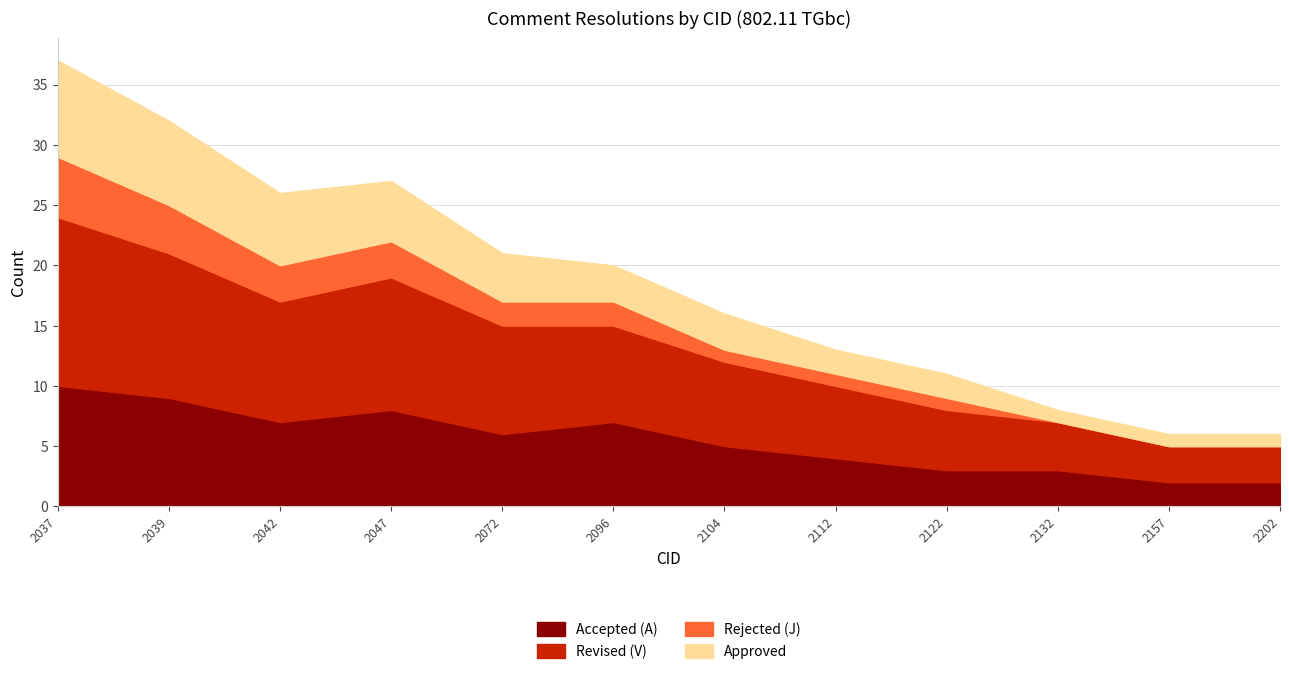

What is the maximum value for Accepted (A)?

10